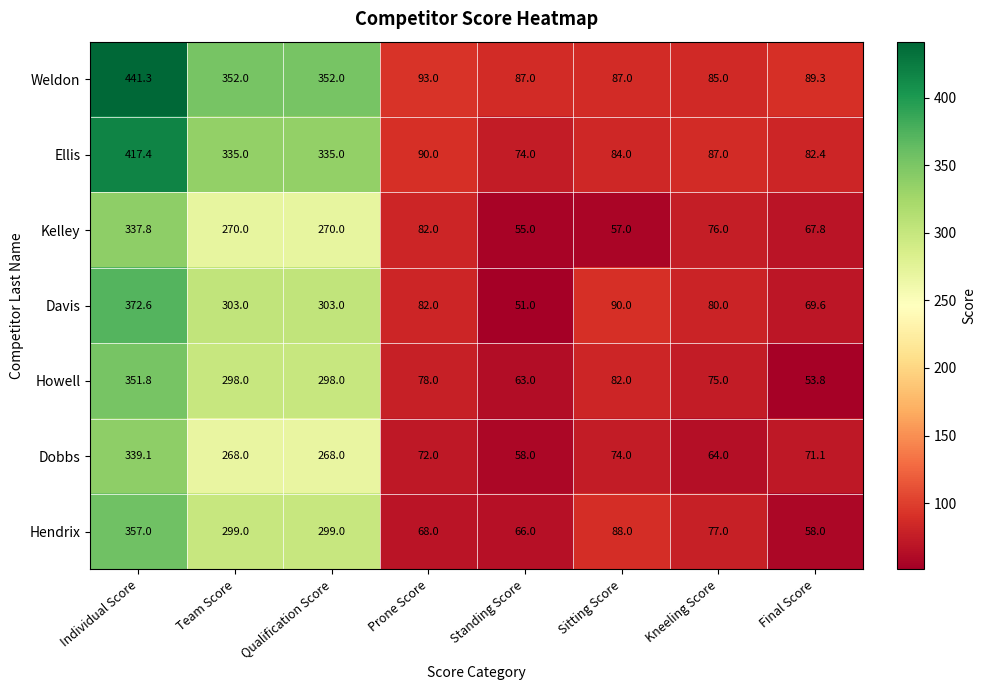

What is the average value of the Dobbs series?

151.8